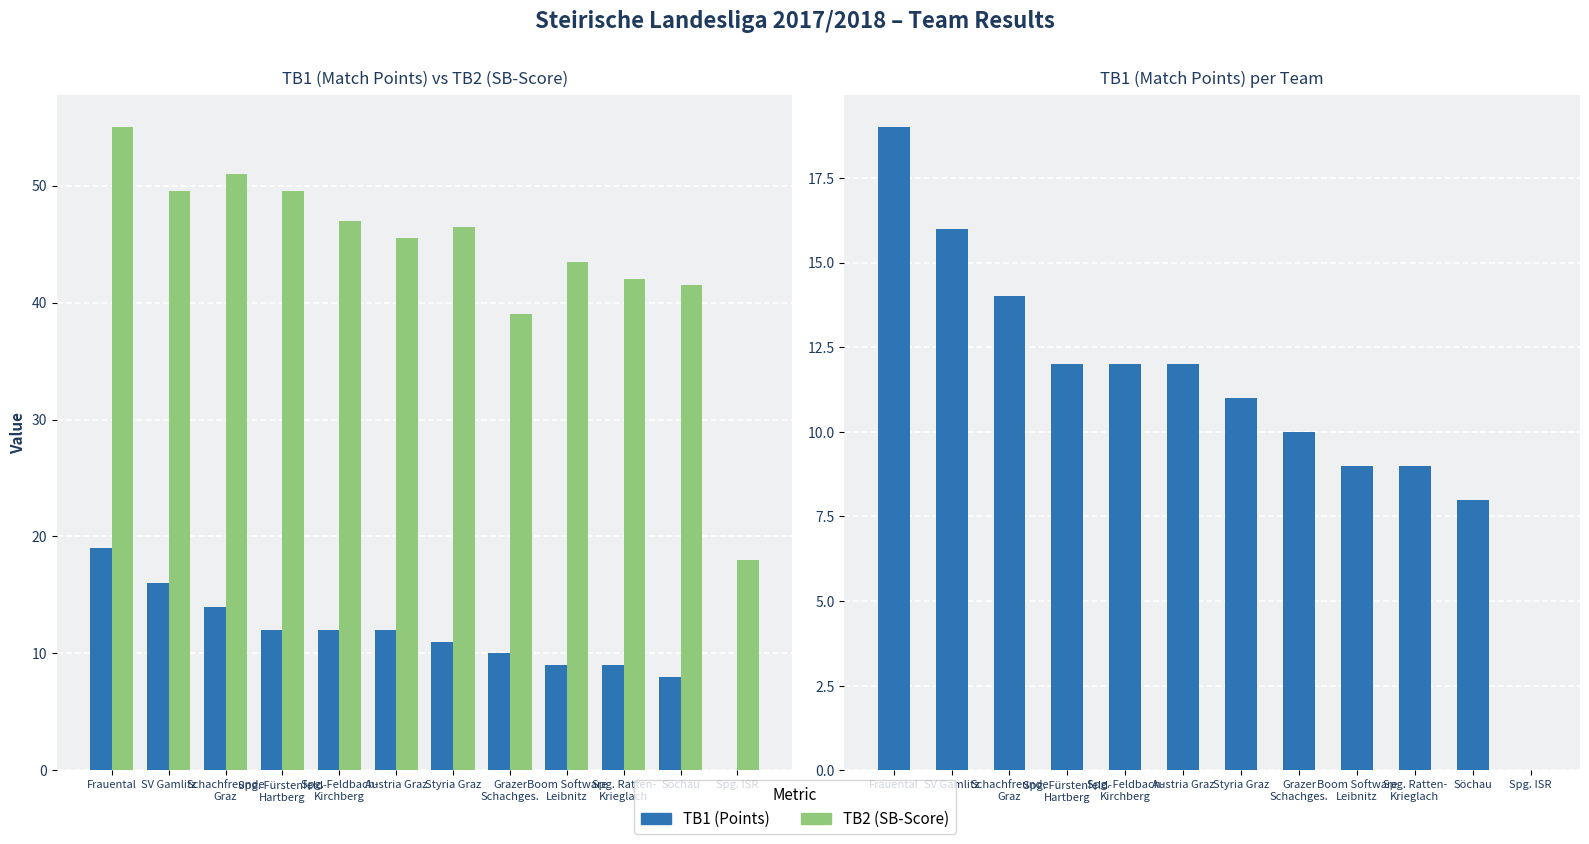

The TB1 (Points) series shows 9.0 at Boom Software
Leibnitz. True or false?

True